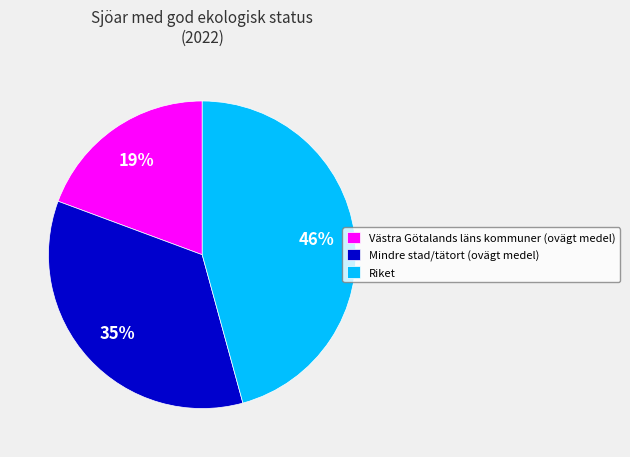

Which category has the biggest portion of the pie?

Riket